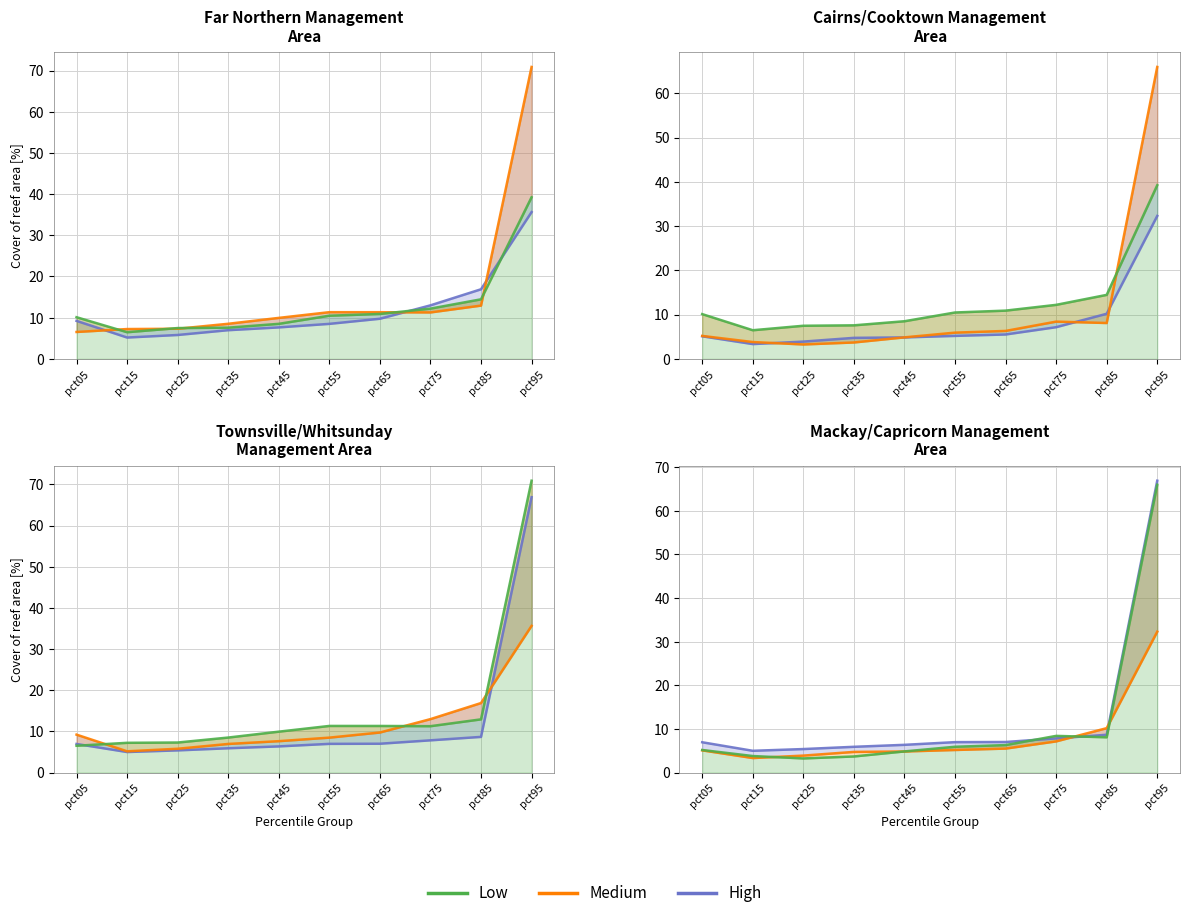

Is it true that Low equals 4.9 at pct75?

False